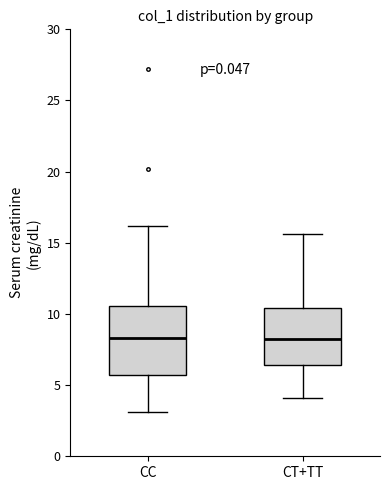

Which box is the tallest, from its lower edge to its upper edge?

CC